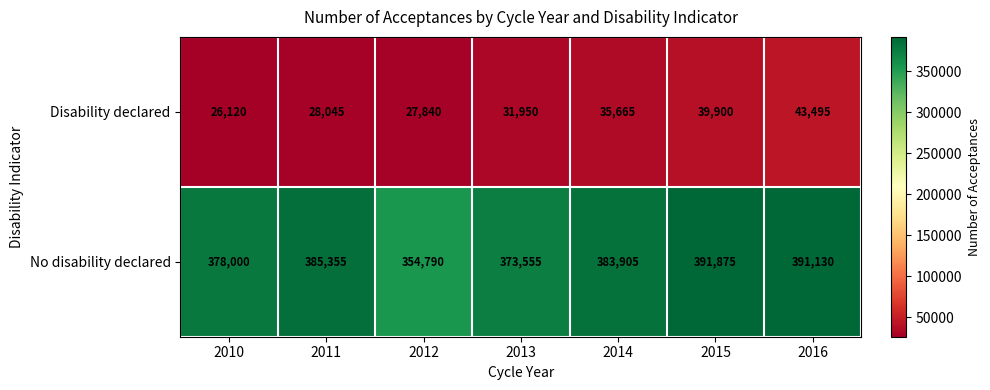

The Disability declared series shows 9311 at 2011. True or false?

False